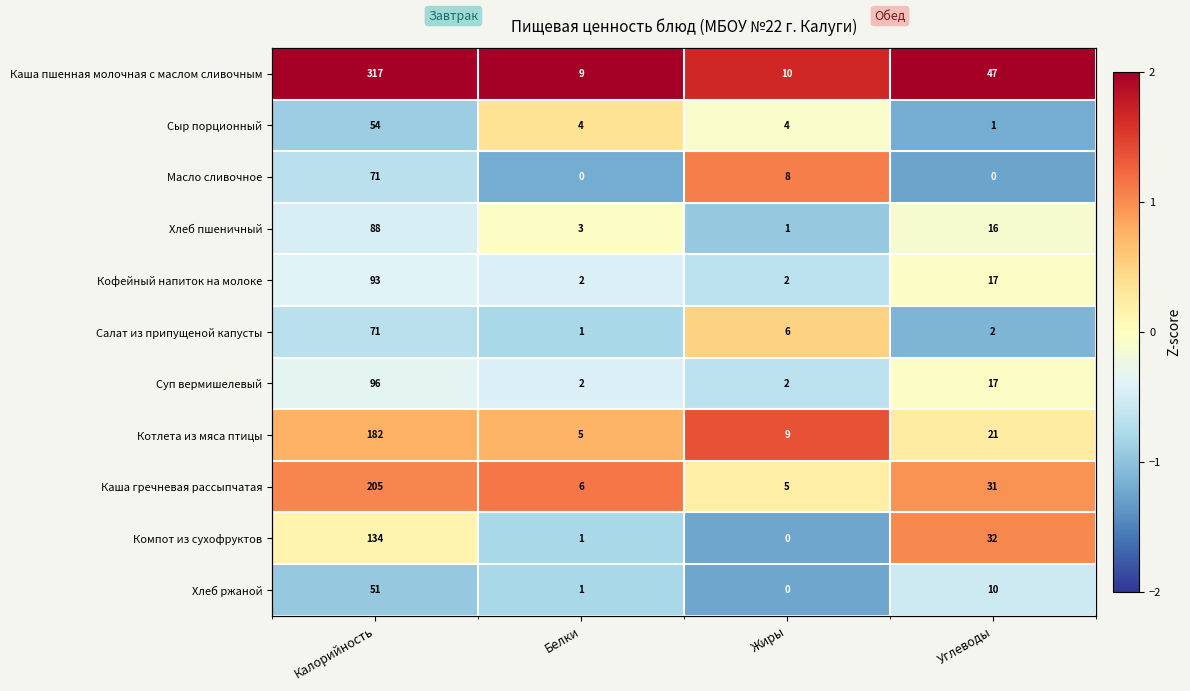

At how many categories does at least one series exceed 2?

3